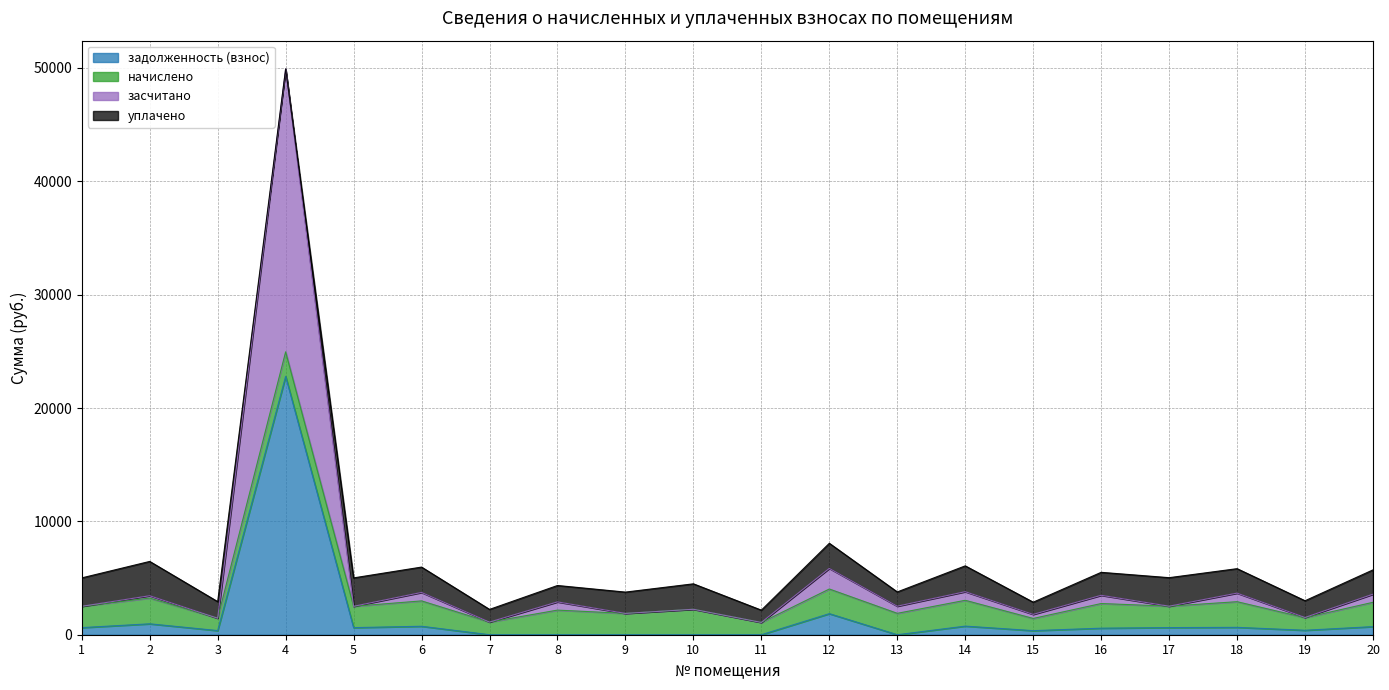

What is the difference between the засчитано values at 20 and 16?

98.7